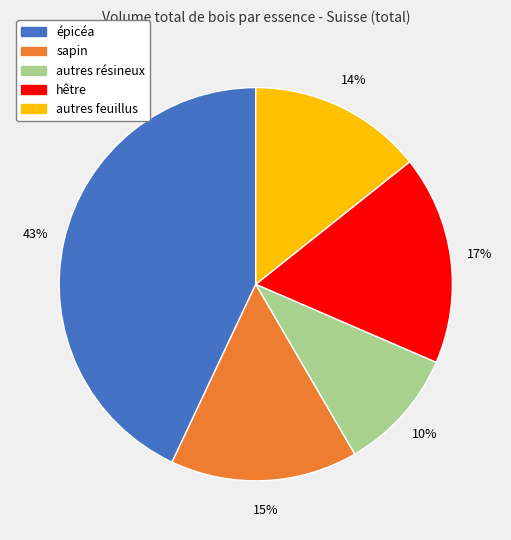

To the nearest percent, what is the difference between the autres feuillus and autres résineux slice percentages?

4%